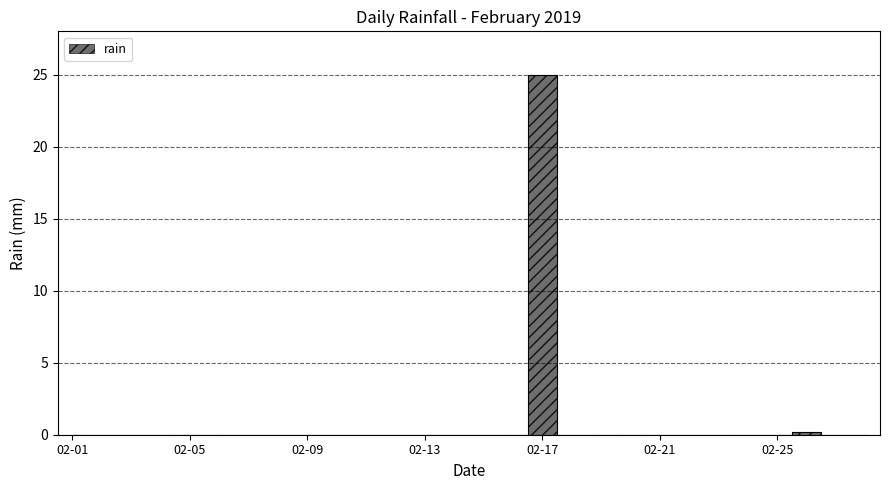

The chart shows a value of 0.0 at 2019-02-11. True or false?

True